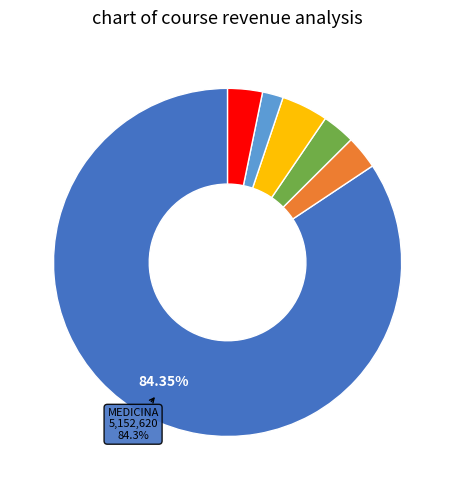

Is there any slice that represents more than half of the pie?

Yes